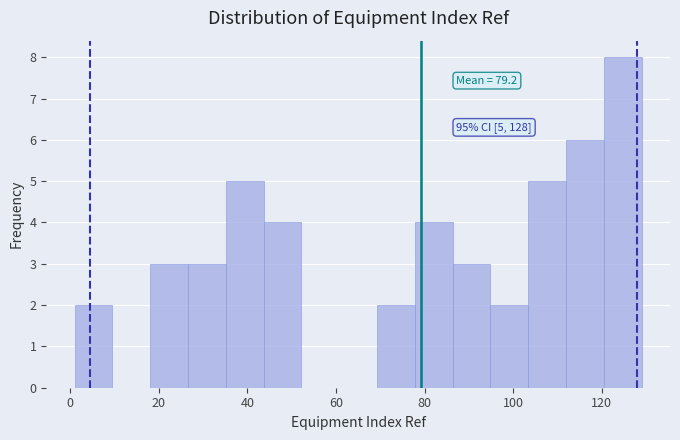

Which range on the x-axis has the tallest bar?

120 to 130